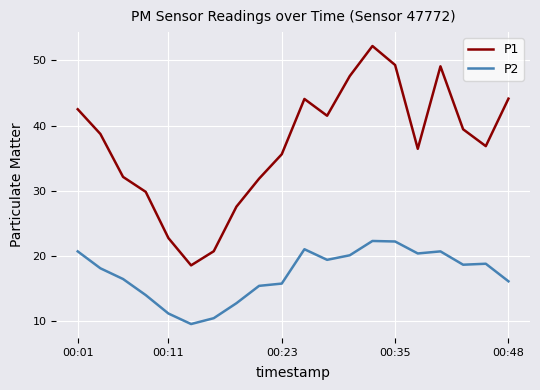

What is the lowest value of the P2 series?

9.5